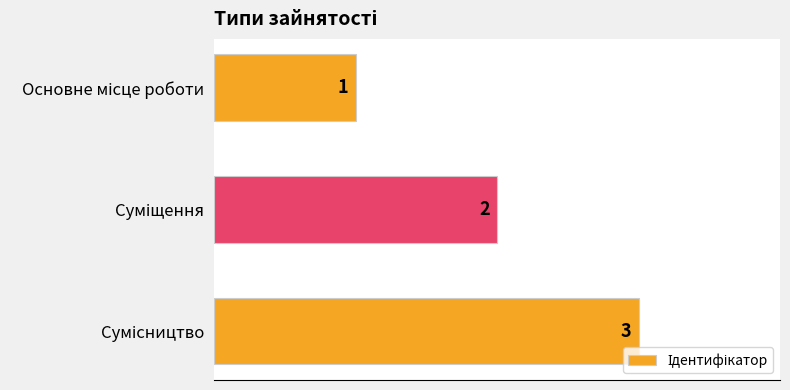

What is the maximum value shown in the chart?

3